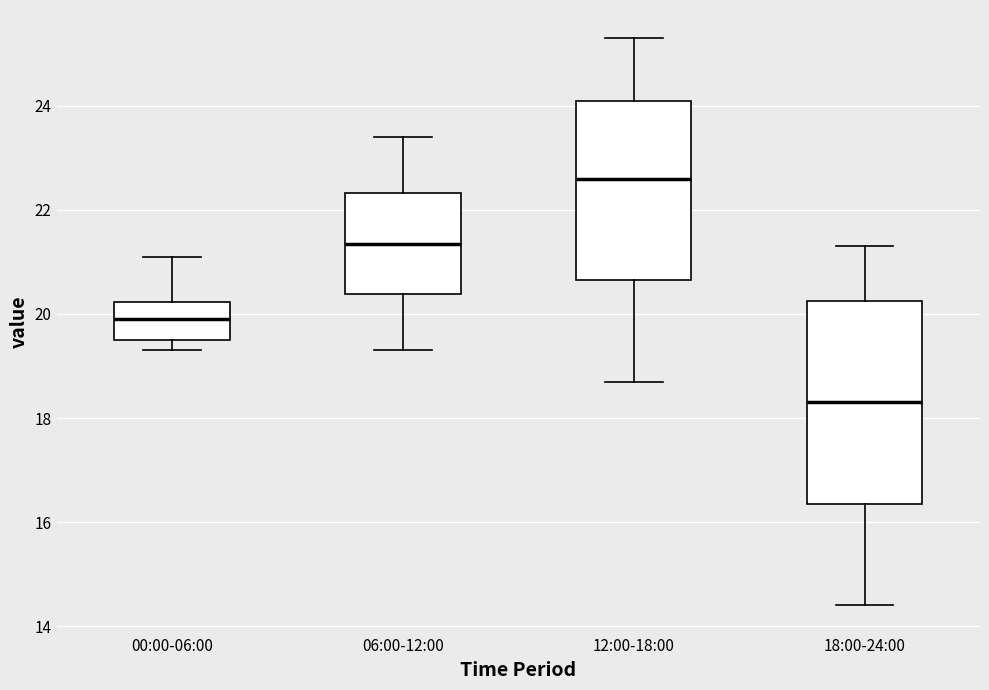

Where does the median line of the box for 12:00-18:00 sit on the y-axis? The values are not printed on the chart, so give them approximately, as read against the axis.

22.6